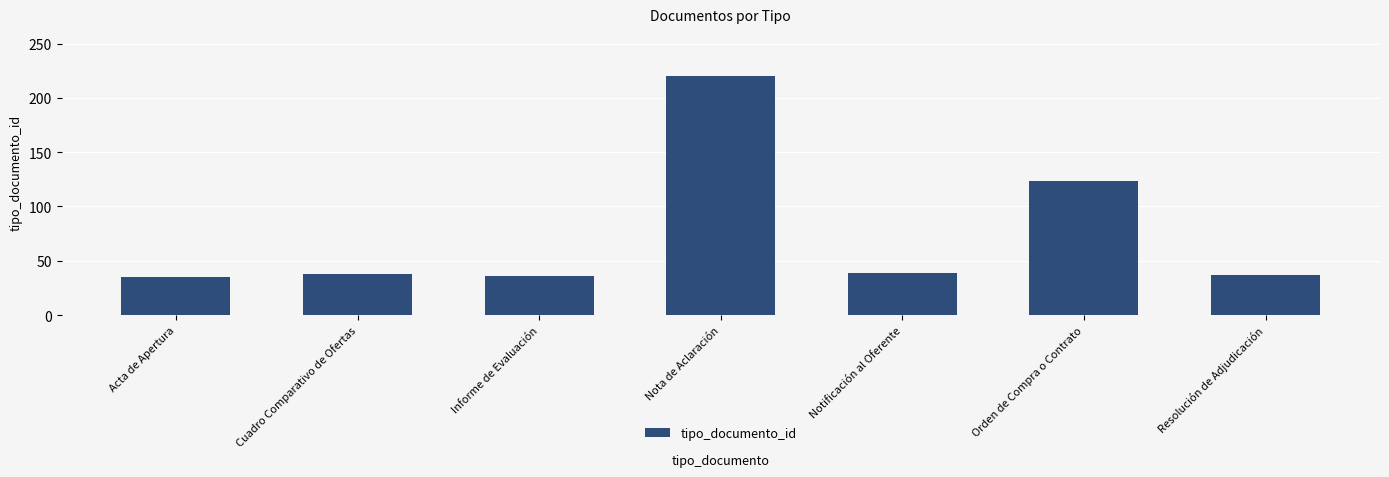

What is the minimum value shown in the chart?

35